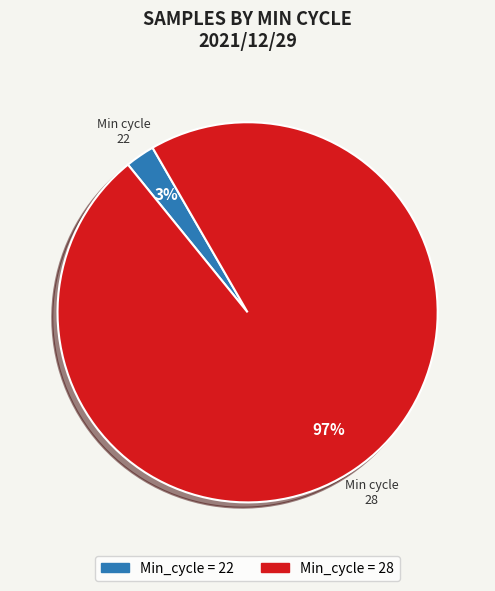

To the nearest percent, what is the average slice percentage?

50%